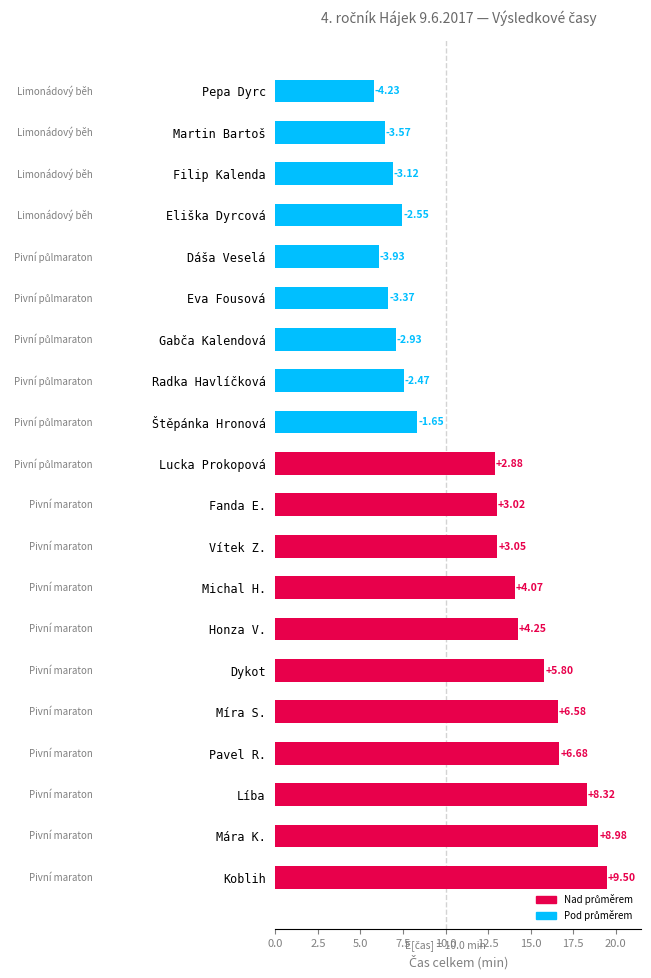

List the labels in order of value, largest first.

Koblih, Mára K., Líba, Pavel R., Míra S., Dykot, Honza V., Michal H., Vítek Z., Fanda E., Lucka Prokopová, Štěpánka Hronová, Radka Havlíčková, Eliška Dyrcová, Gabča Kalendová, Filip Kalenda, Eva Fousová, Martin Bartoš, Dáša Veselá, Pepa Dyrc